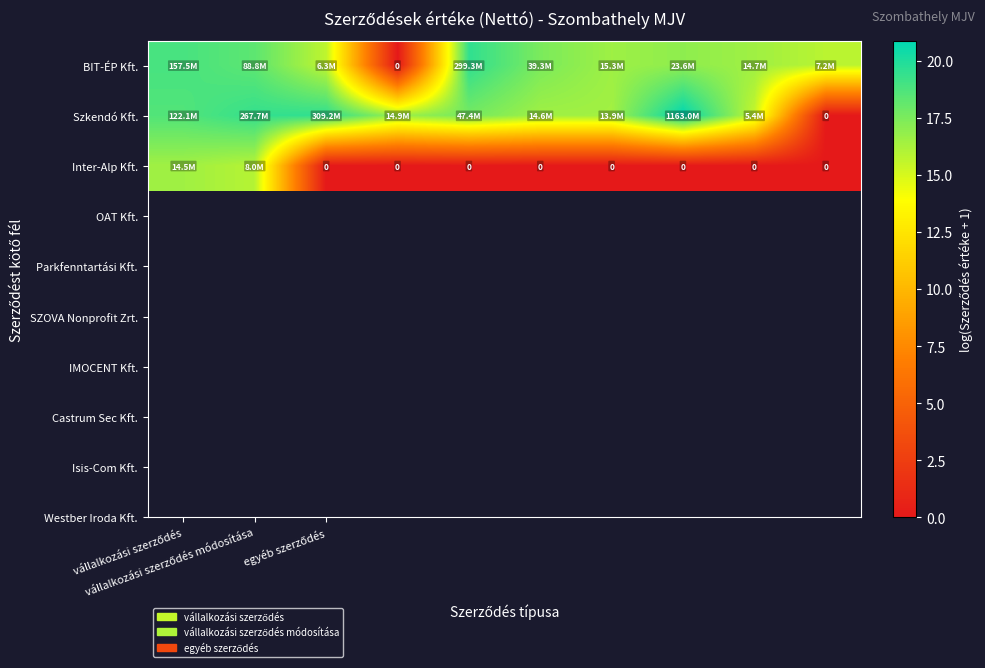

What is the total value across all series at 8?

32.0